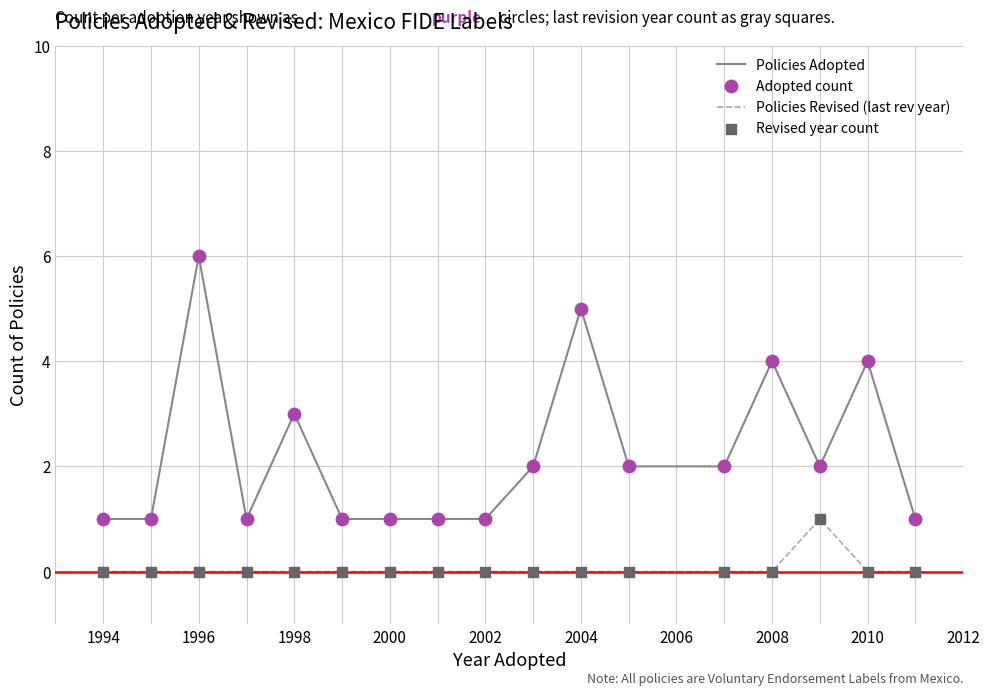

Which series has the largest total across all categories?

Policies Adopted